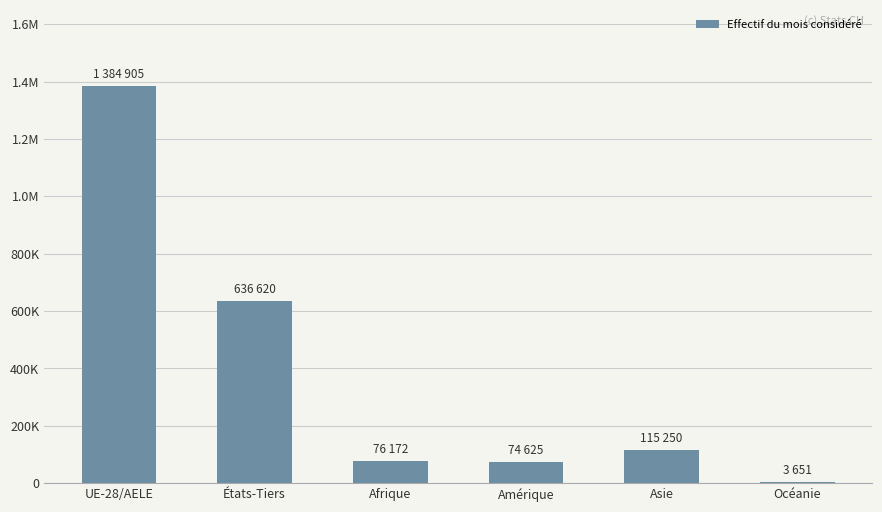

The chart shows a value of 1943867 at UE-28/AELE. True or false?

False